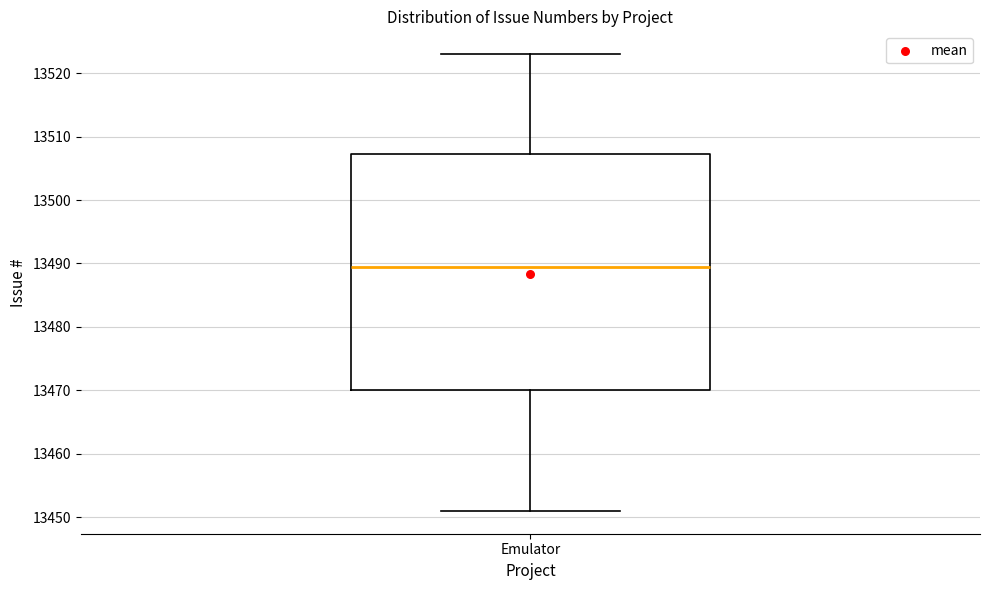

Read this box plot against the y-axis: the position of the median line, the range covered by the box, and the ends of both whiskers. The values are not printed on the chart, so give them approximately, as read against the axis.

median 13490, box 13470 to 13507, whiskers 13451 to 13523